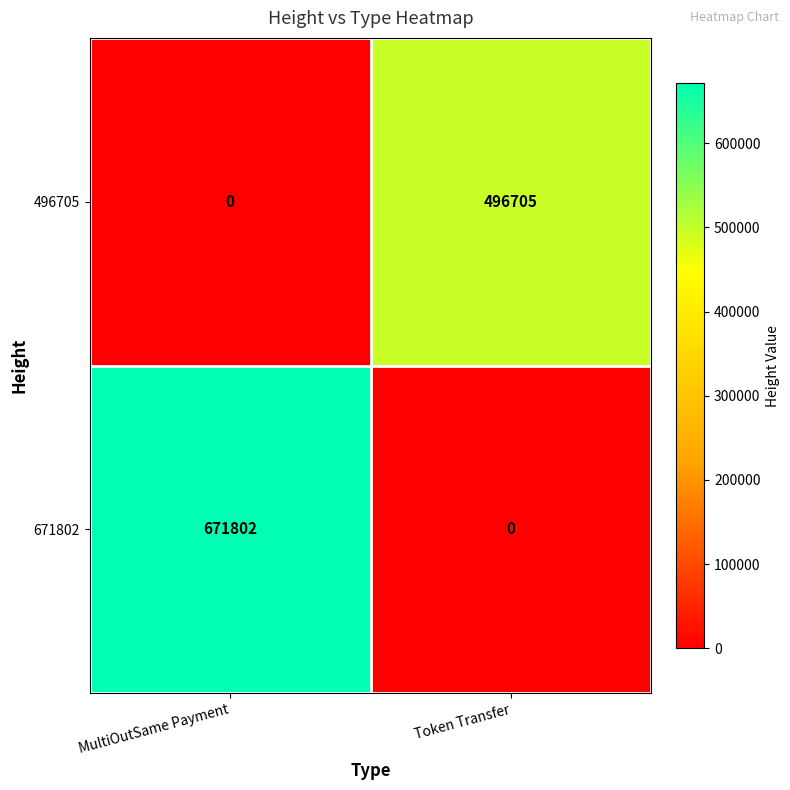

Which series has the widest spread of values?

671802